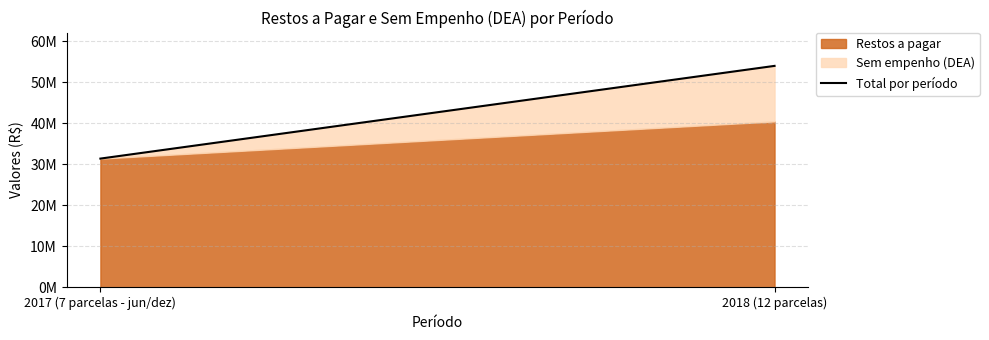

List the labels in order of value, largest first.

2018 (12 parcelas), 2017 (7 parcelas - jun/dez)